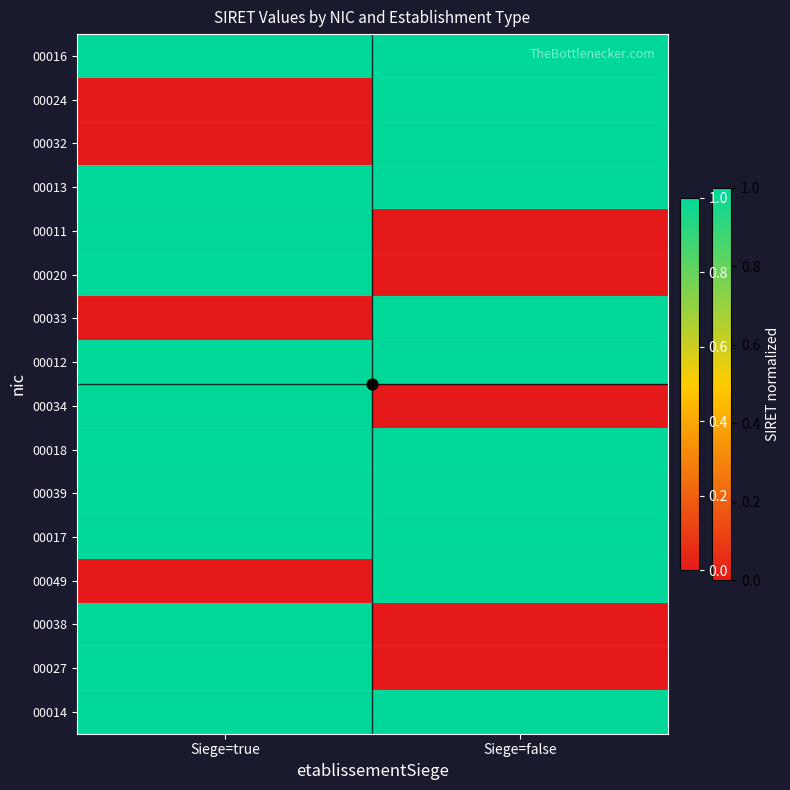

How many data points does each series have?

2